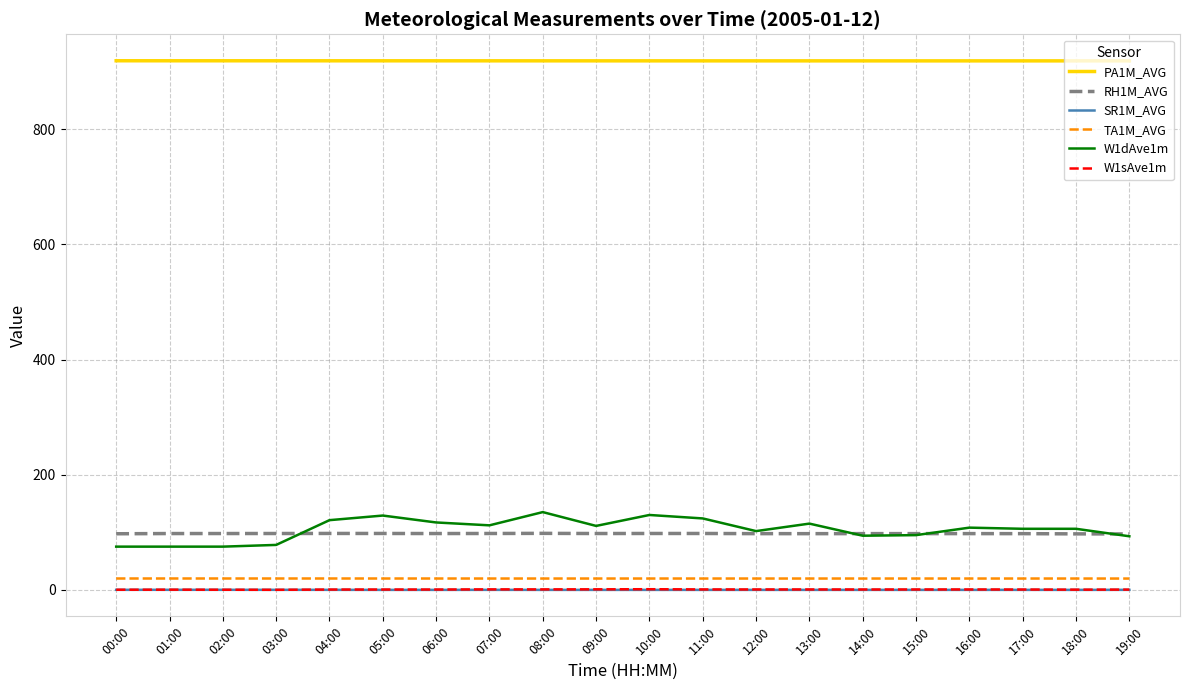

What is the difference between the maximum and minimum values in the SR1M_AVG series?

0.1